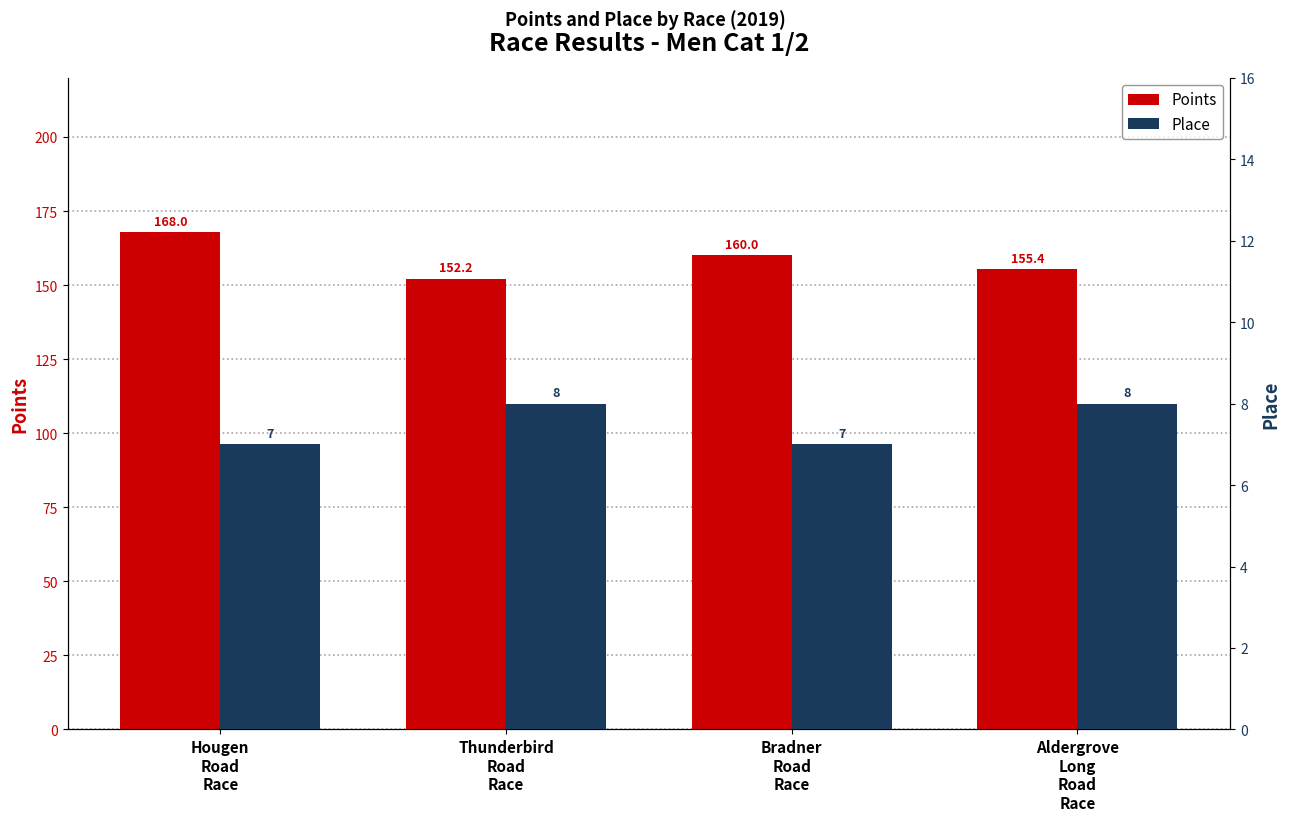

At Bradner
Road
Race, list the series in order from smallest to largest.

Place, Points